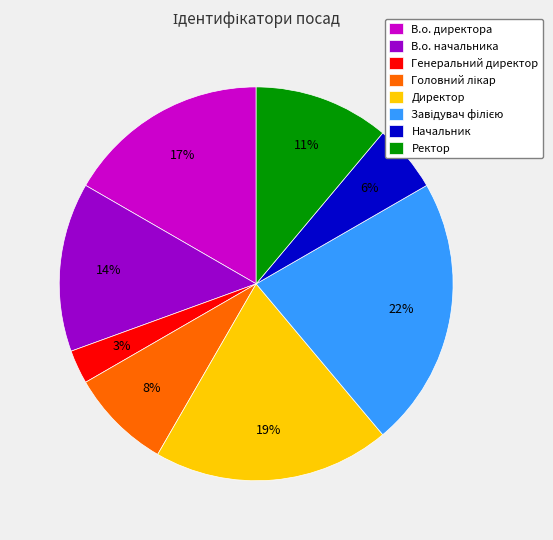

To the nearest percent, what is the average slice percentage?

12%